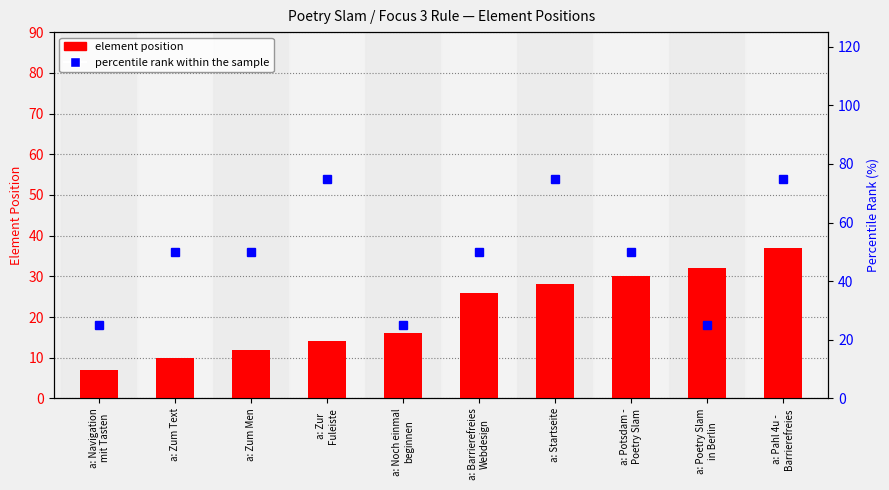

Rank the series by their maximum value, from highest to lowest.

percentile rank within the sample, element position